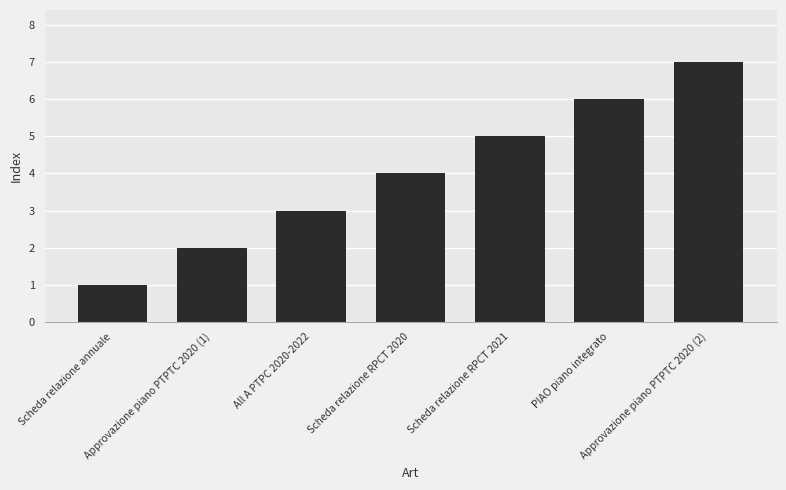

What is the greatest value displayed?

7